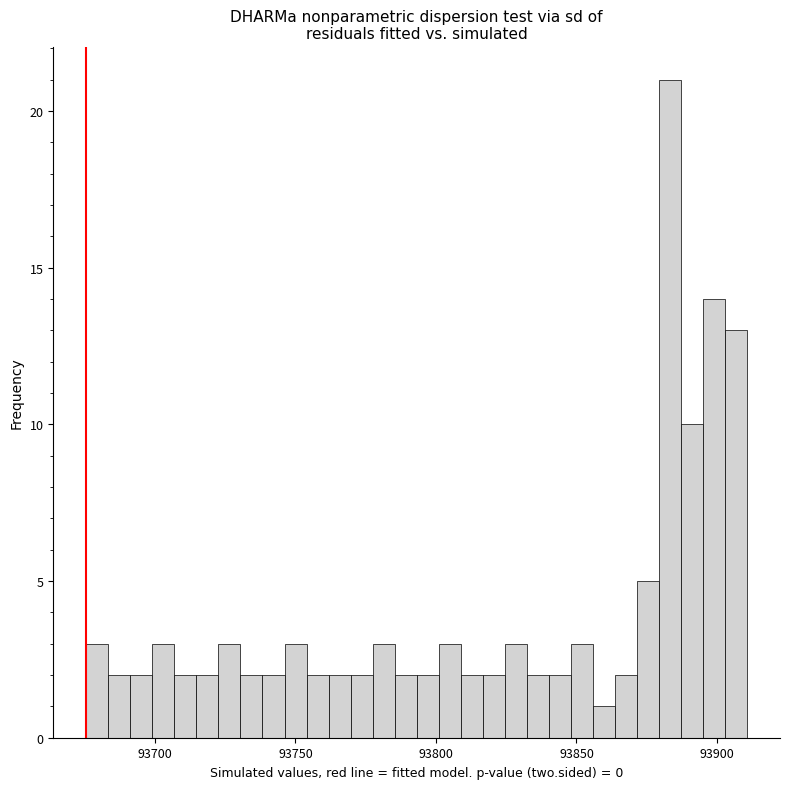

Read against the x-axis, roughly where is the centre of the tallest bar?

93885